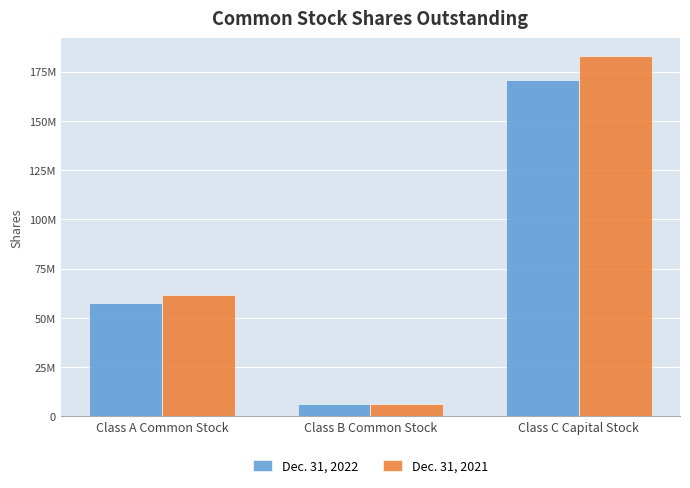

What is the label of the 3rd bar from the right?

Class A Common Stock